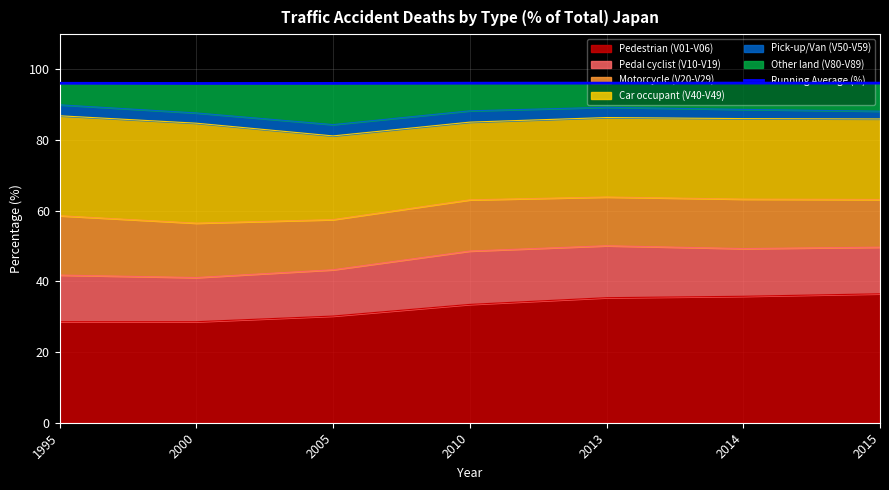

Reading left to right, list all the values displayed in this chart.

96.1	96.0	96.1	96.1	96.1	96.1	96.1